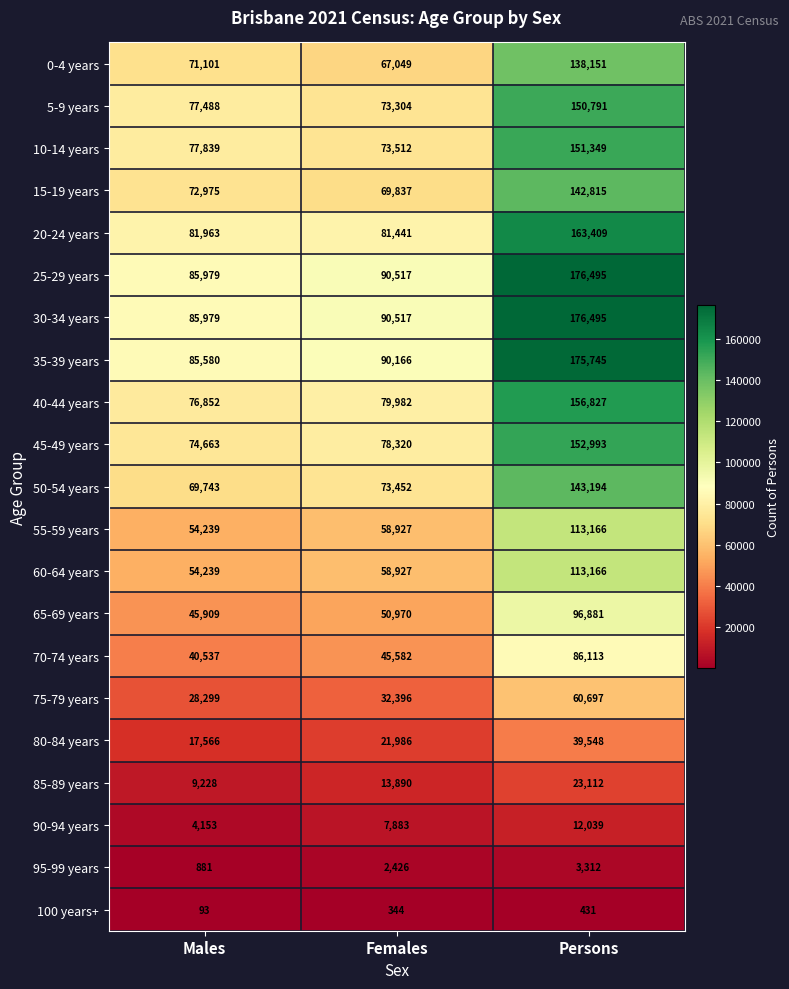

What is the minimum value shown in the chart?

93